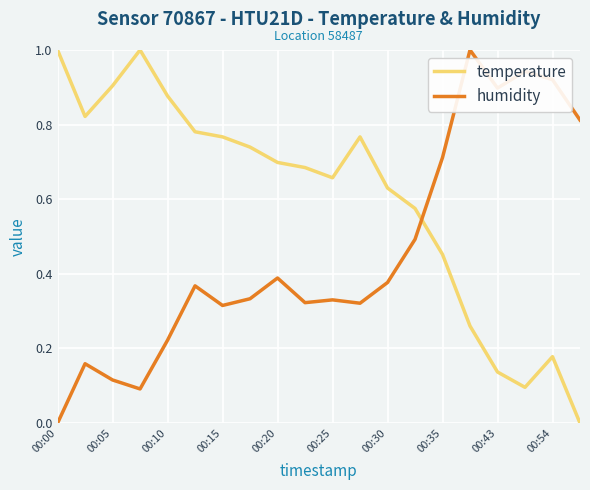

What is the greatest value displayed?

1.0